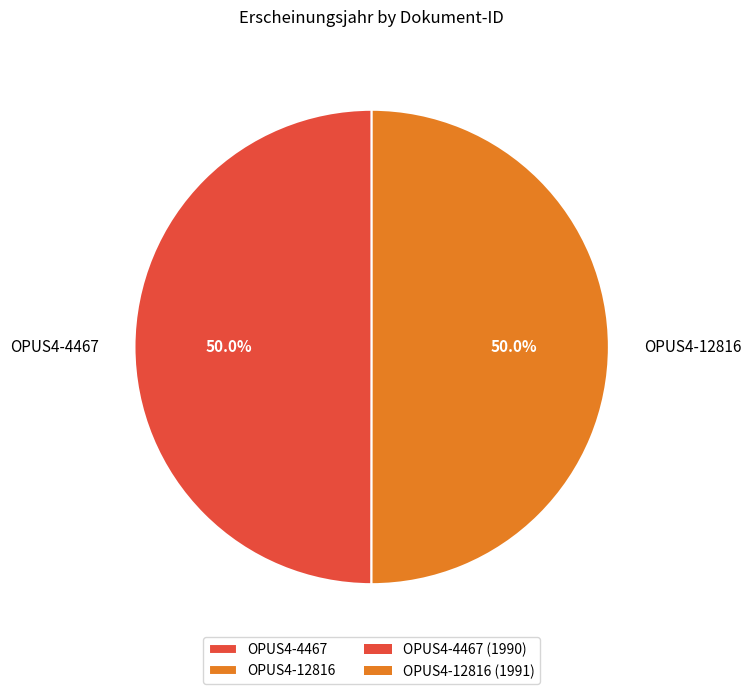

Combined, do OPUS4-12816 and OPUS4-4467 account for over 50%?

Yes